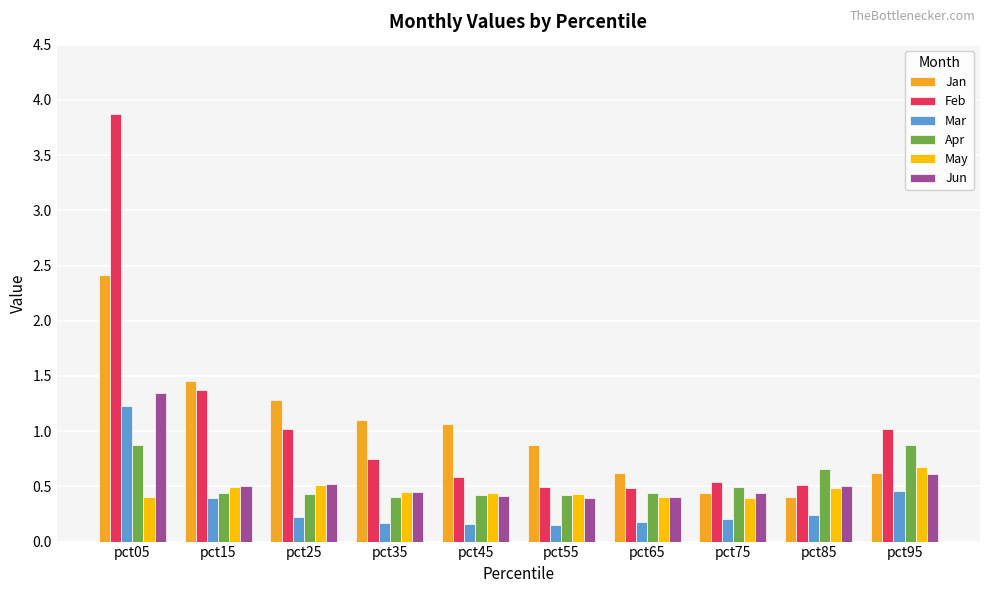

What is the maximum value for Feb?

3.9